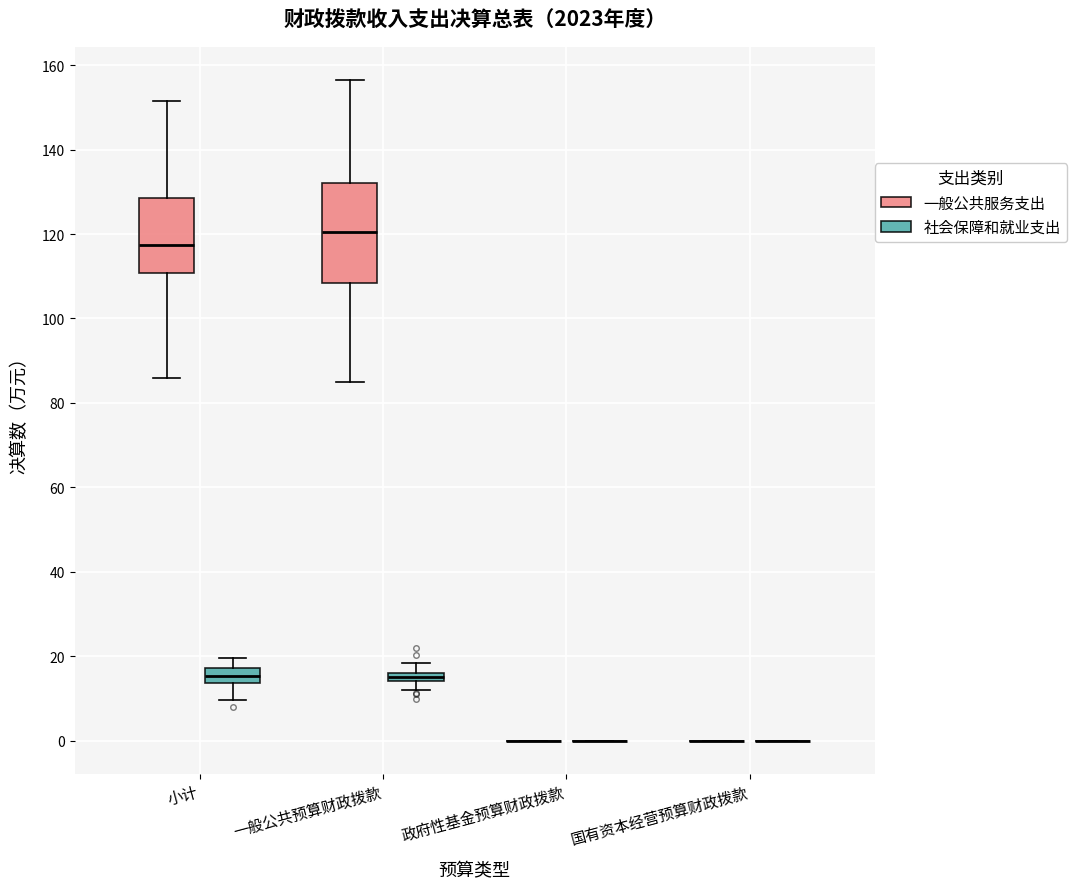

Comparing the boxes themselves (not the whiskers), which one is the tallest?

一般公共预算财政拨款 (一般公共服务支出)